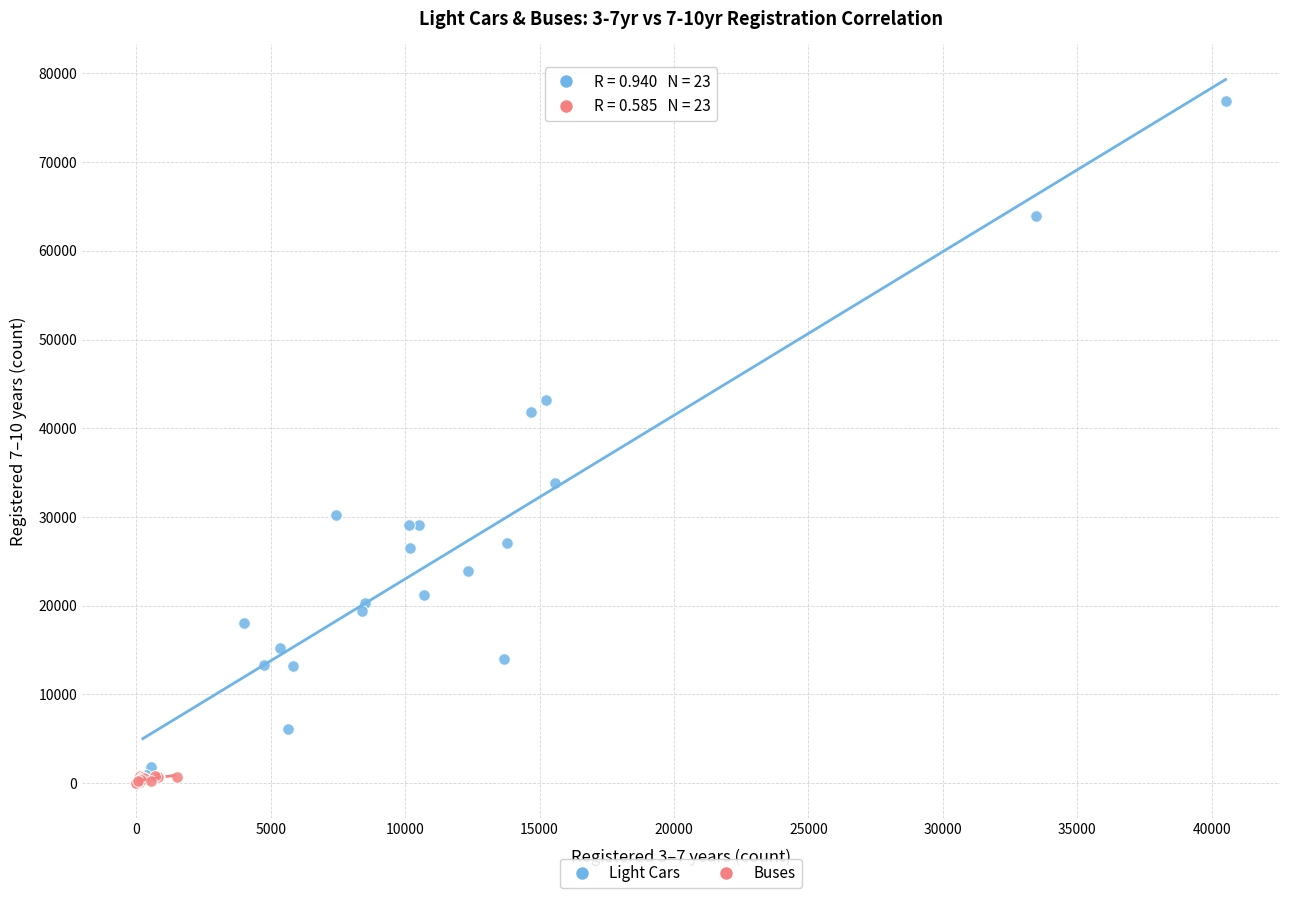

Which series has the widest spread of Y values?

Light Cars